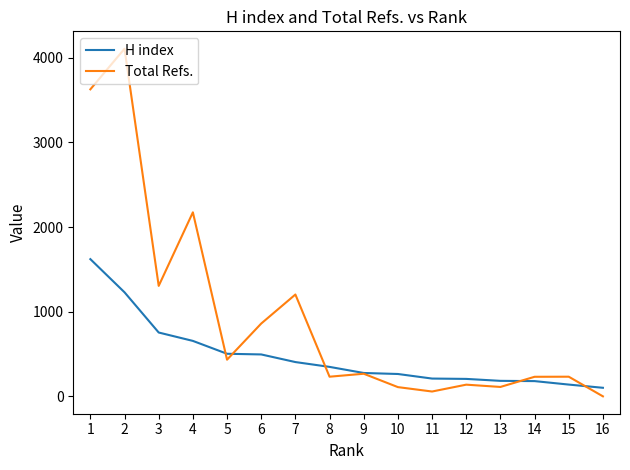

List the series in order of their overall mean, highest first.

Total Refs., H index